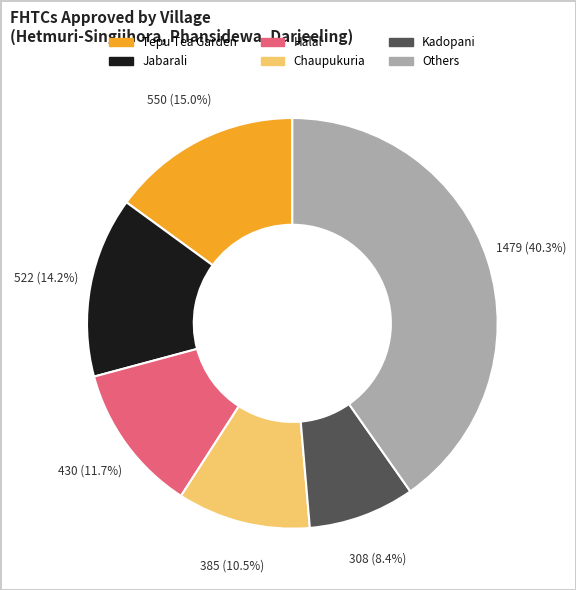

Is there a majority slice in this chart?

No